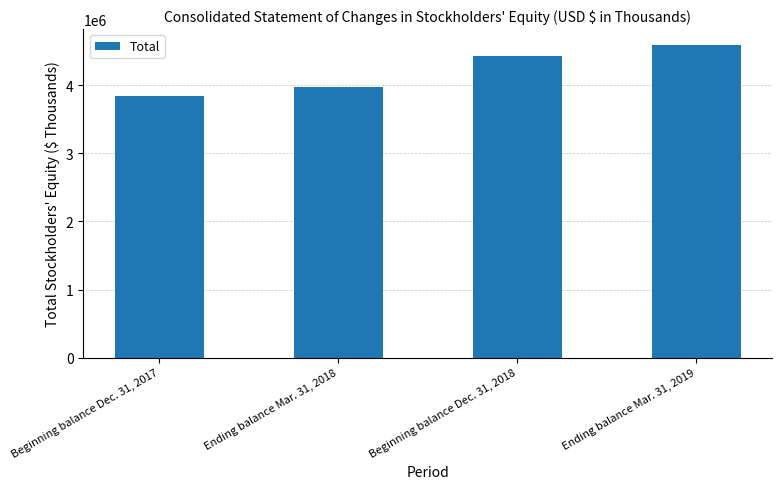

Reading right to left, extract all data points from this chart.

4591930	4423974	3978755	3841951